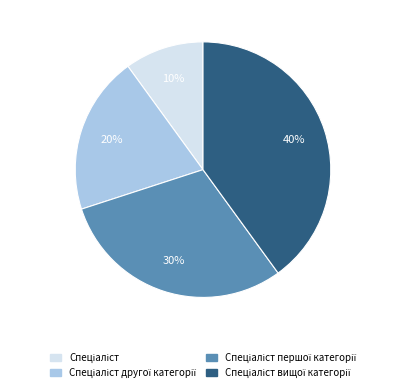

Does any single category account for the majority?

No